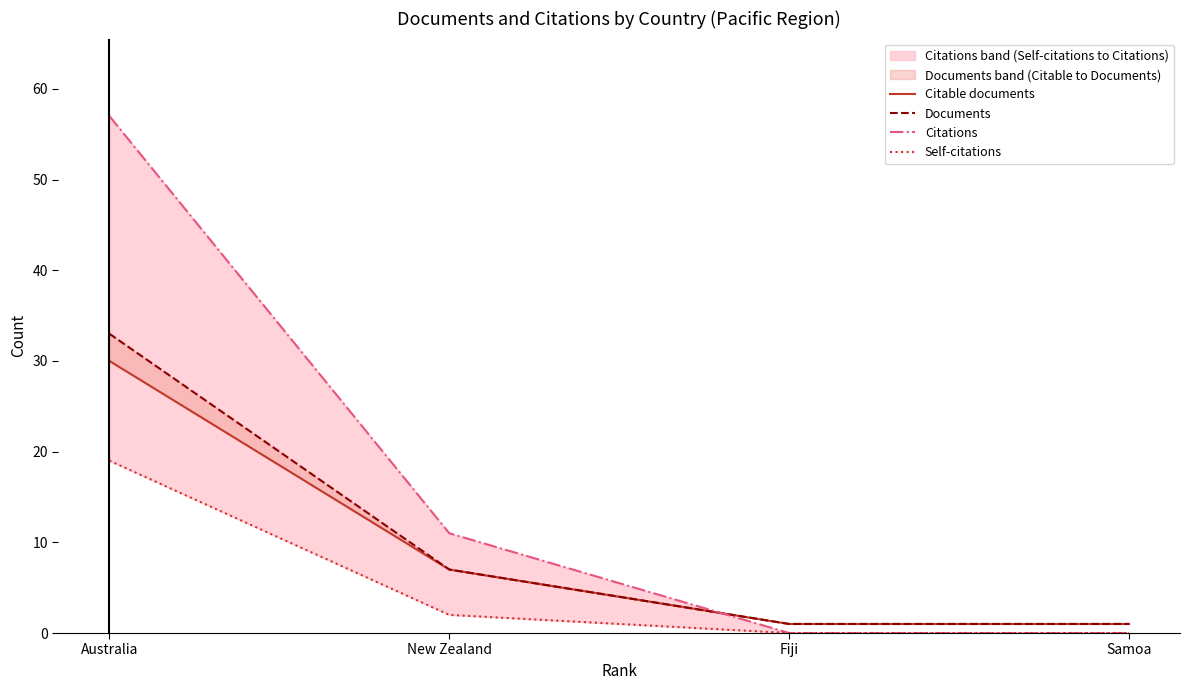

How many data points does each series have?

4